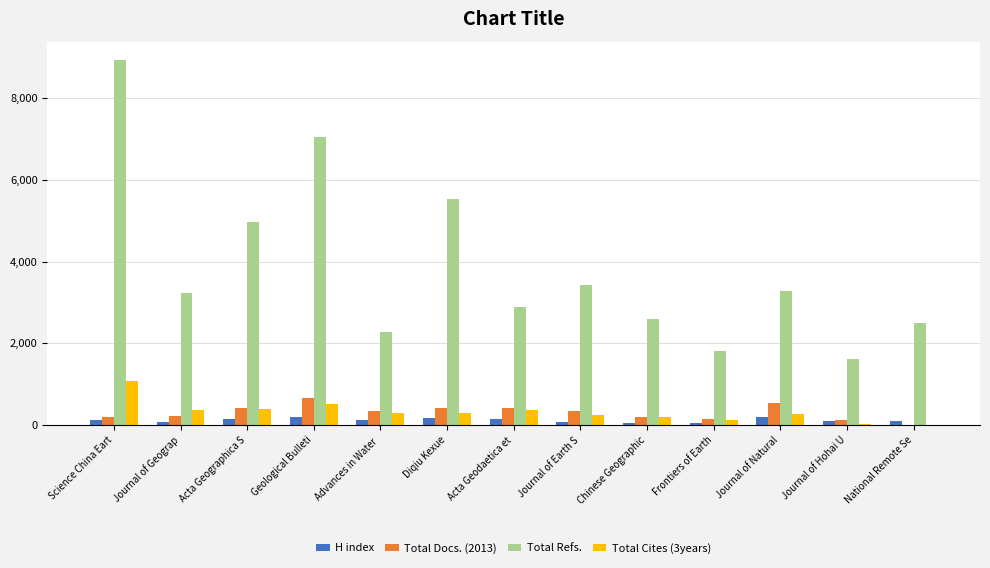

How many groups of bars are there?

13